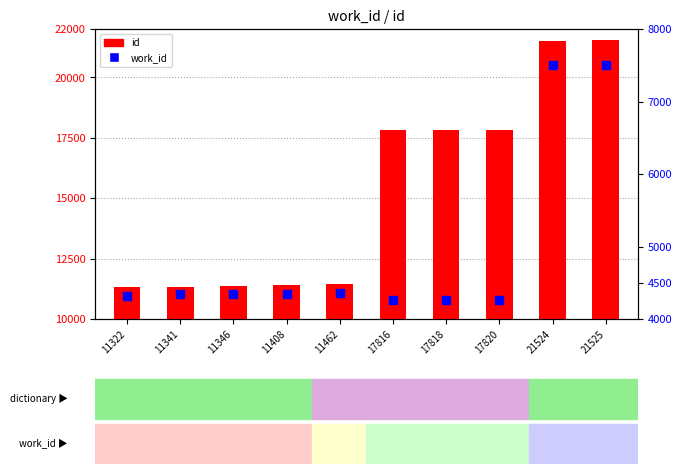

Which series has the largest total across all categories?

id